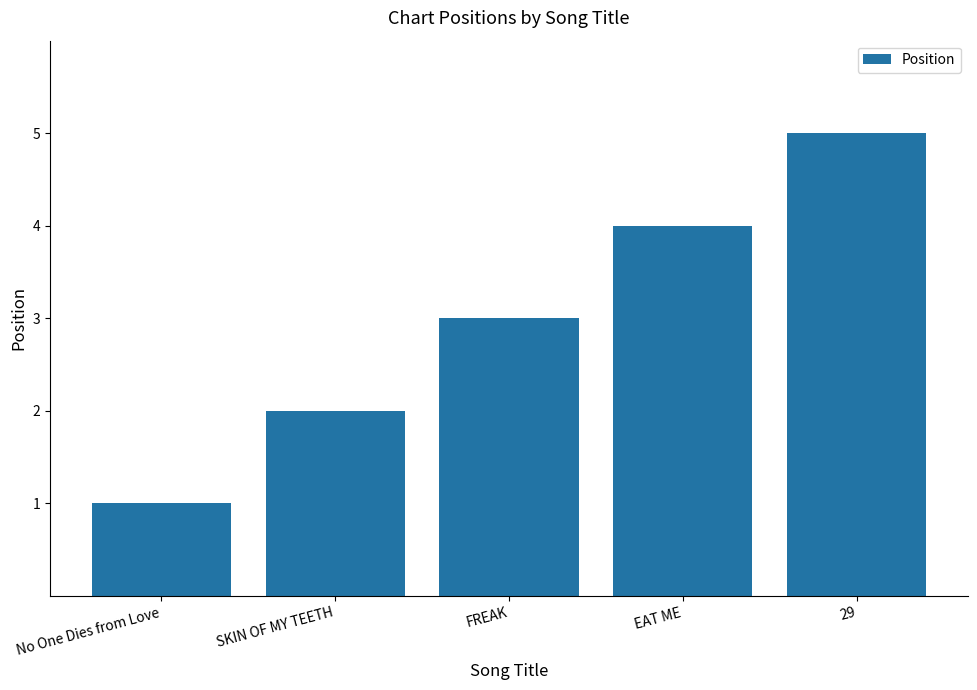

Rank the categories by value from lowest to highest.

No One Dies from Love, SKIN OF MY TEETH, FREAK, EAT ME, 29